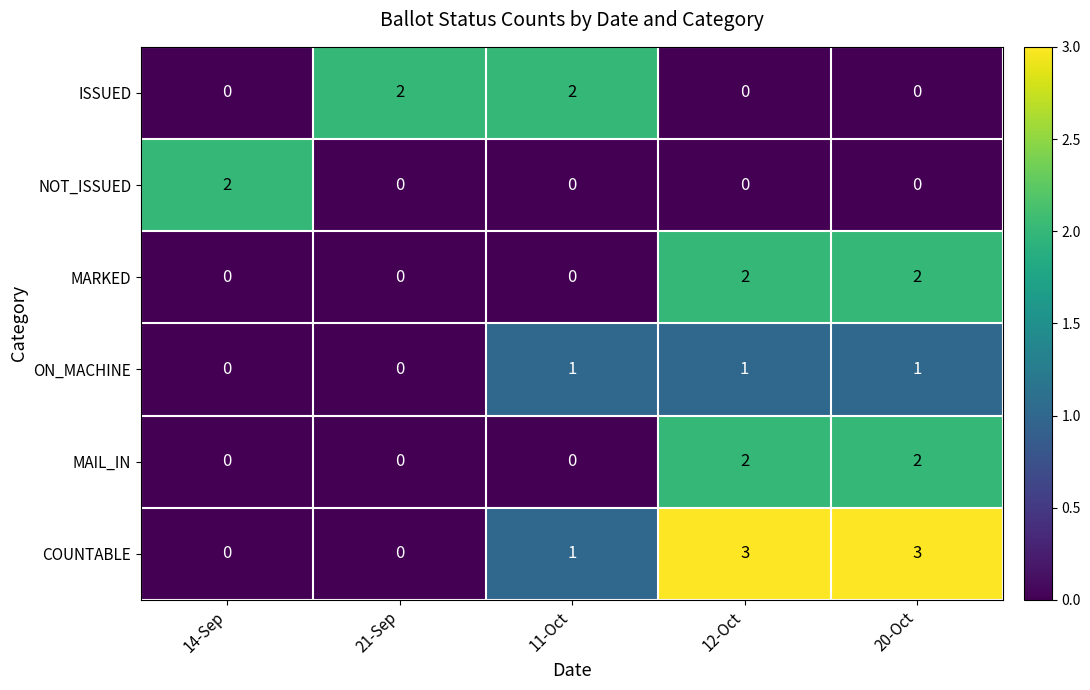

The MAIL_IN series shows 0 at 11-Oct. True or false?

True